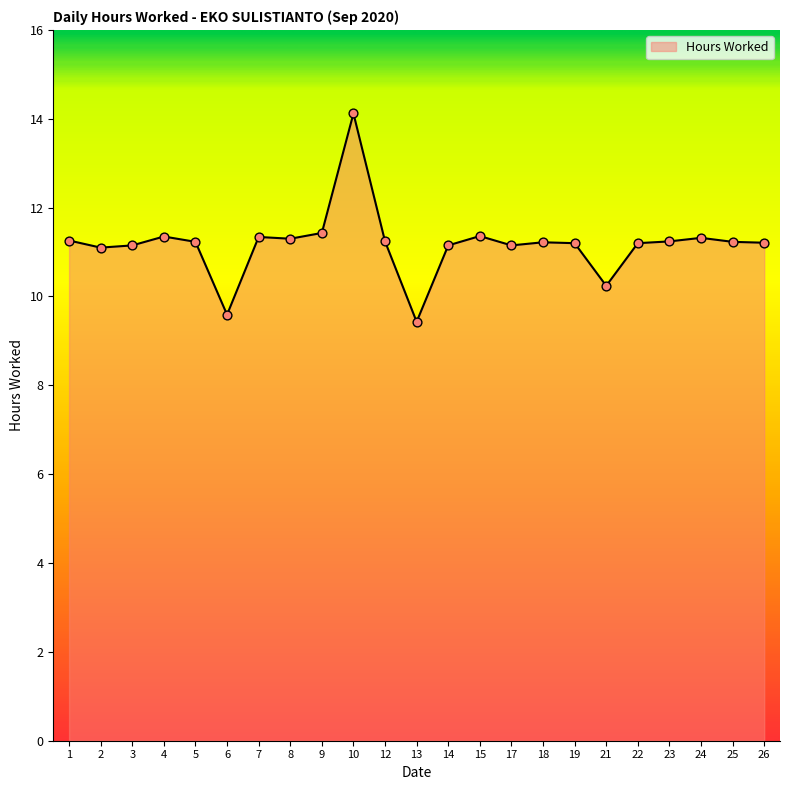

Which has a higher value, 21 or 3?

3